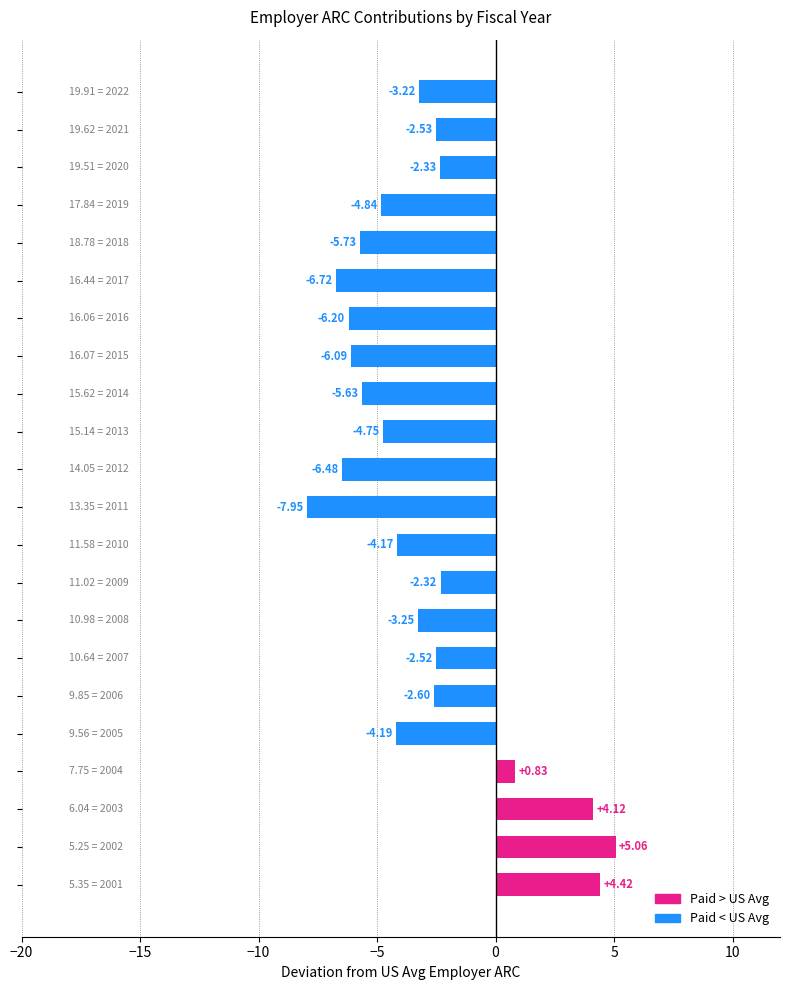

What is the difference between the second highest and second lowest values?

11.1